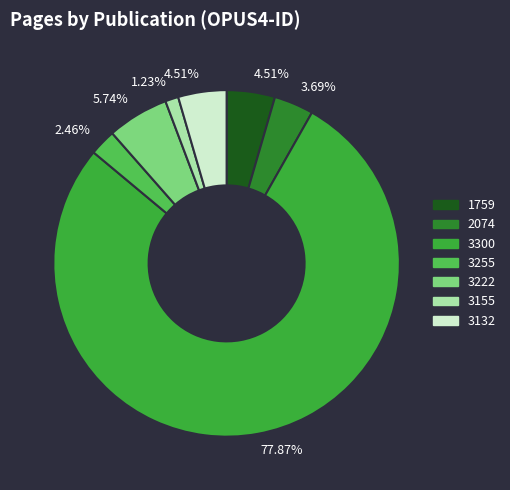

Count the number of slices in the pie.

7